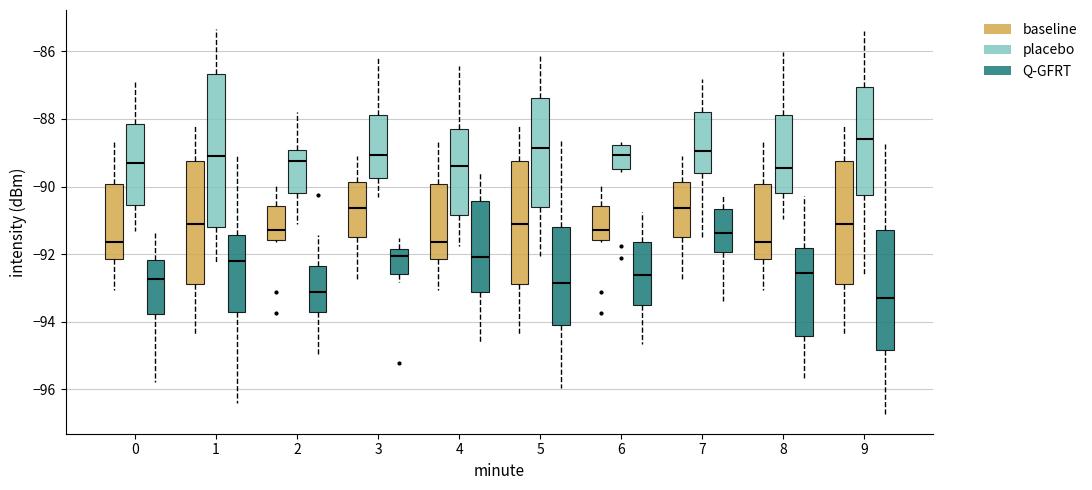

Reading left to right, transcribe this box plot: for each box, give where its median line is, the range the box spans, and where its two whiskers end, as read against the y-axis. The values are not printed on the chart, so give them approximately, as read against the axis.

0 (baseline): median -91.6, box -92.2 to -90.0, whiskers -93.0 to -88.6
0 (placebo): median -89.2, box -90.6 to -88.2, whiskers -91.4 to -86.8
0 (Q-GFRT): median -92.8, box -93.8 to -92.2, whiskers -95.8 to -91.4
1 (baseline): median -91.0, box -92.8 to -89.2, whiskers -94.4 to -88.2
1 (placebo): median -89.0, box -91.2 to -86.6, whiskers -92.2 to -85.4
1 (Q-GFRT): median -92.2, box -93.8 to -91.4, whiskers -96.4 to -89.0
2 (baseline): median -91.2, box -91.6 to -90.6, whiskers -91.6 to -90.0
2 (placebo): median -89.2, box -90.2 to -89.0, whiskers -91.2 to -87.8
2 (Q-GFRT): median -93.2, box -93.6 to -92.4, whiskers -95.0 to -91.4
3 (baseline): median -90.6, box -91.6 to -89.8, whiskers -92.8 to -89.0
3 (placebo): median -89.0, box -89.8 to -87.8, whiskers -90.4 to -86.2
3 (Q-GFRT): median -92.0, box -92.6 to -91.8, whiskers -92.8 to -91.6
4 (baseline): median -91.6, box -92.2 to -90.0, whiskers -93.0 to -88.6
4 (placebo): median -89.4, box -90.8 to -88.2, whiskers -91.8 to -86.4
4 (Q-GFRT): median -92.0, box -93.2 to -90.4, whiskers -94.6 to -89.6
5 (baseline): median -91.0, box -92.8 to -89.2, whiskers -94.4 to -88.2
5 (placebo): median -88.8, box -90.6 to -87.4, whiskers -92.0 to -86.2
5 (Q-GFRT): median -92.8, box -94.0 to -91.2, whiskers -96.0 to -88.6
6 (baseline): median -91.2, box -91.6 to -90.6, whiskers -91.6 to -90.0
6 (placebo): median -89.0, box -89.4 to -88.8, whiskers -89.6 to -88.6
6 (Q-GFRT): median -92.6, box -93.6 to -91.6, whiskers -94.6 to -90.8
7 (baseline): median -90.6, box -91.6 to -89.8, whiskers -92.8 to -89.0
7 (placebo): median -89.0, box -89.6 to -87.8, whiskers -91.4 to -86.8
7 (Q-GFRT): median -91.4, box -92.0 to -90.6, whiskers -93.4 to -90.2
8 (baseline): median -91.6, box -92.2 to -90.0, whiskers -93.0 to -88.6
8 (placebo): median -89.4, box -90.2 to -87.8, whiskers -91.0 to -86.0
8 (Q-GFRT): median -92.6, box -94.4 to -91.8, whiskers -95.8 to -90.2
9 (baseline): median -91.0, box -92.8 to -89.2, whiskers -94.4 to -88.2
9 (placebo): median -88.6, box -90.2 to -87.0, whiskers -92.6 to -85.4
9 (Q-GFRT): median -93.2, box -94.8 to -91.2, whiskers -96.8 to -88.8